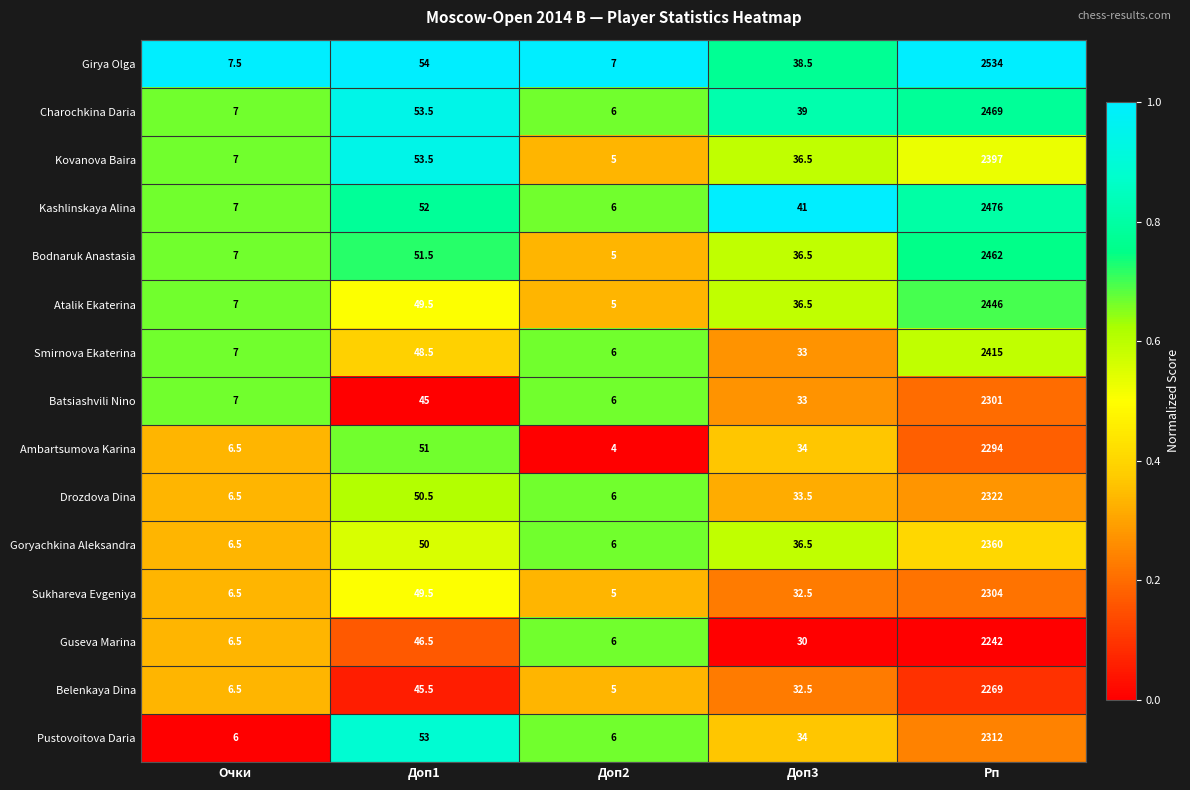

At which label does Sukhareva Evgeniya first exceed 32?

Доп1